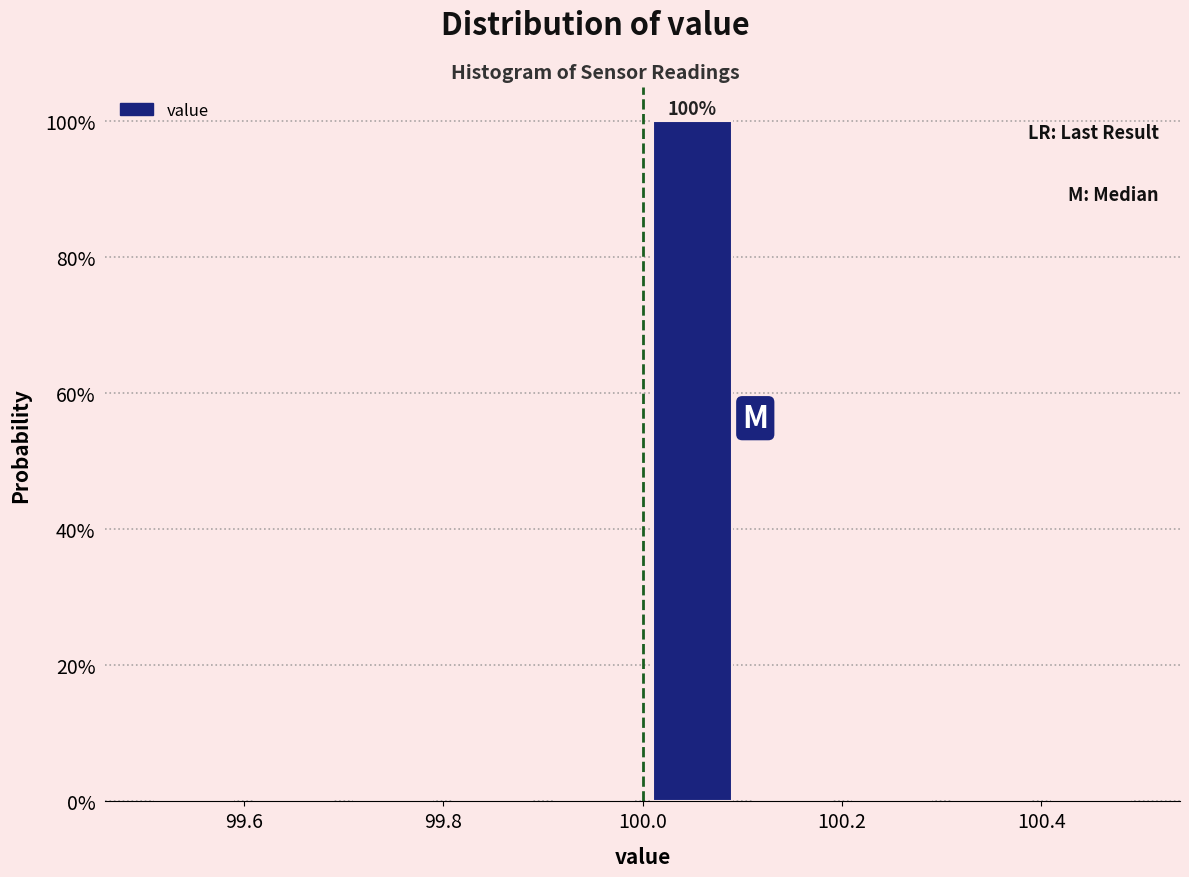

Which range on the x-axis has the tallest bar?

100.0 to 100.1